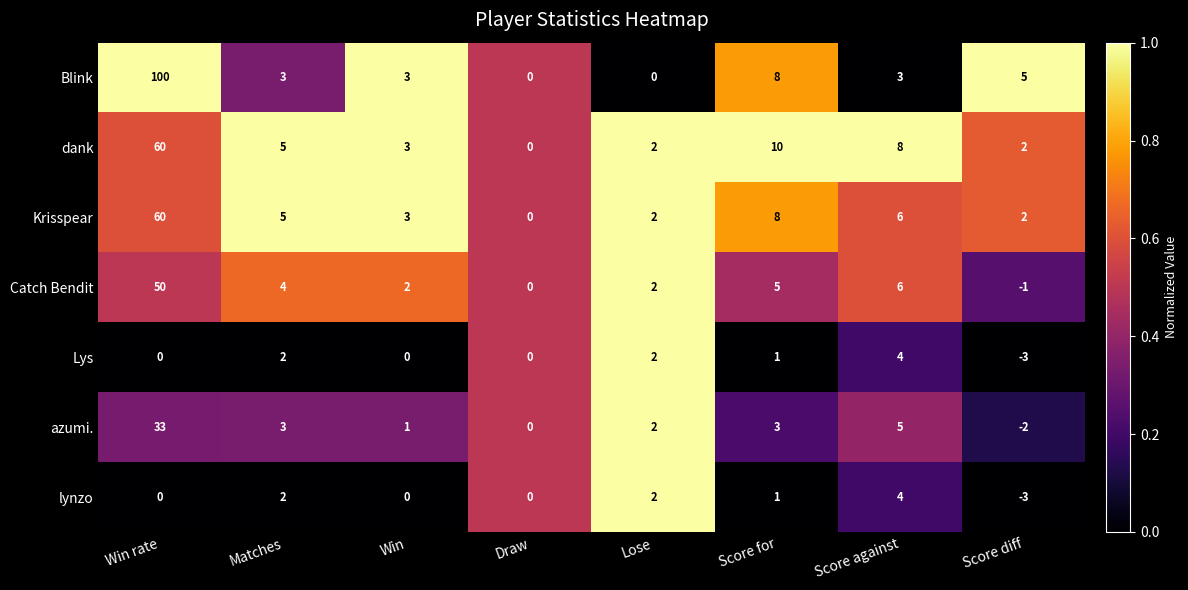

Which series has the largest total across all categories?

Blink